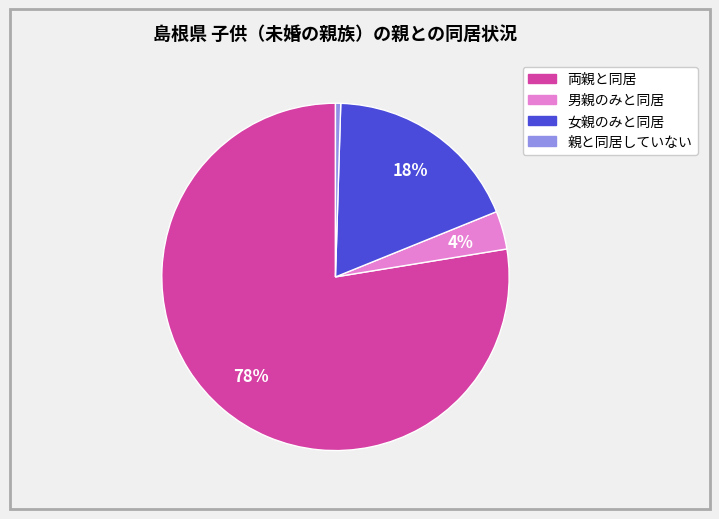

Which has a higher value, 男親のみと同居 or 女親のみと同居?

女親のみと同居